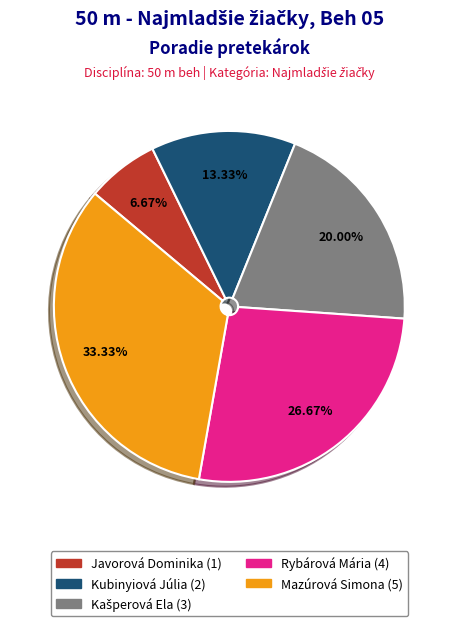

What is the largest slice in the pie chart?

Mazúrová Simona